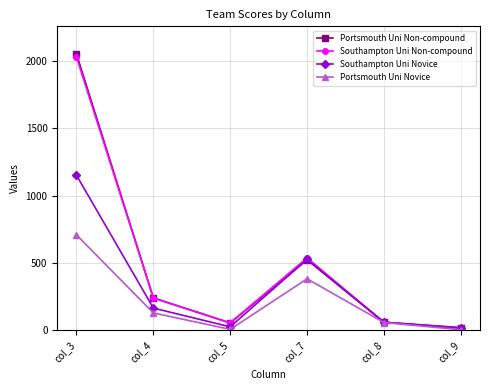

Which series has the widest spread of values?

Portsmouth Uni Non-compound